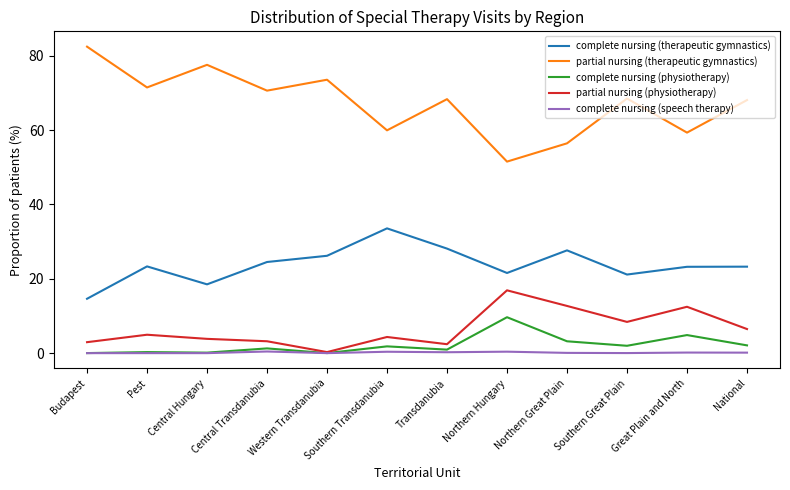

Is it true that complete nursing (therapeutic gymnastics) equals 42.9 at Transdanubia?

False